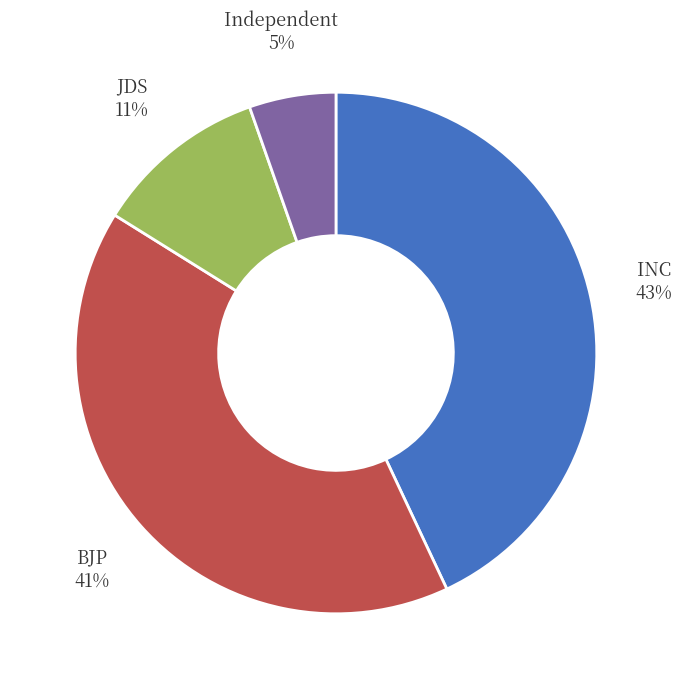

To the nearest percent, what portion does INC represent?

43%